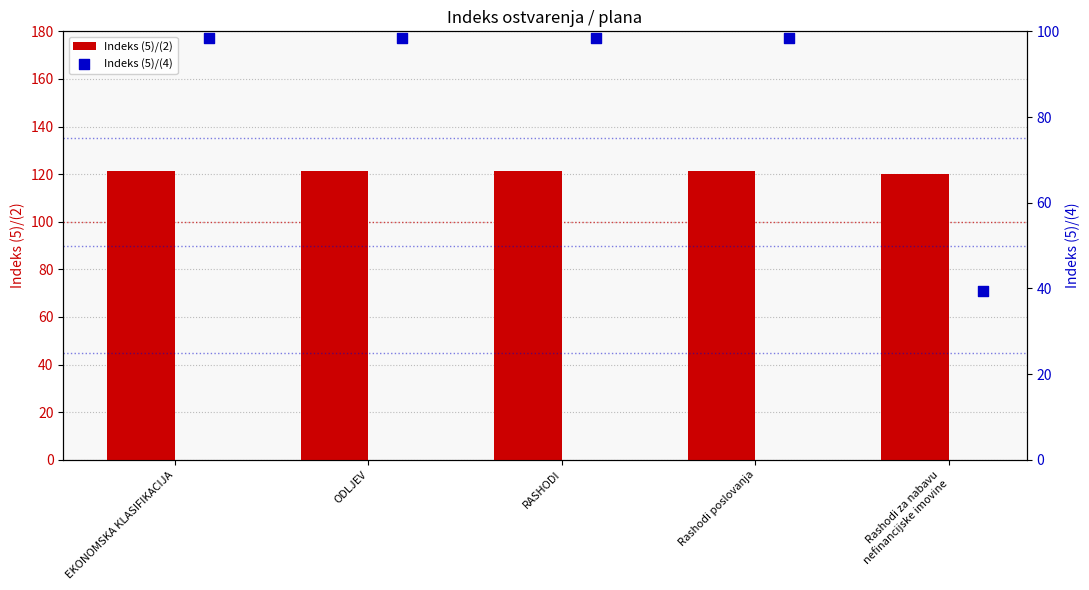

What are all the series names shown in the legend?

Indeks (5)/(2), Indeks (5)/(4)